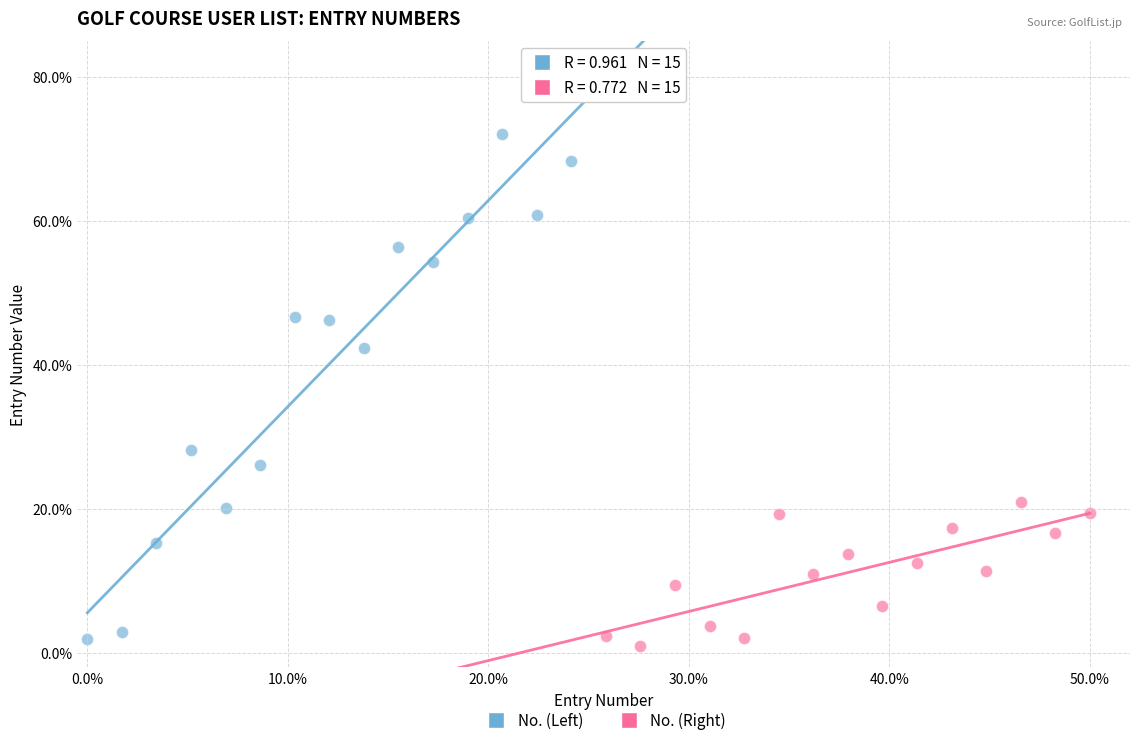

Which series has the widest spread of Y values?

No. (Left)